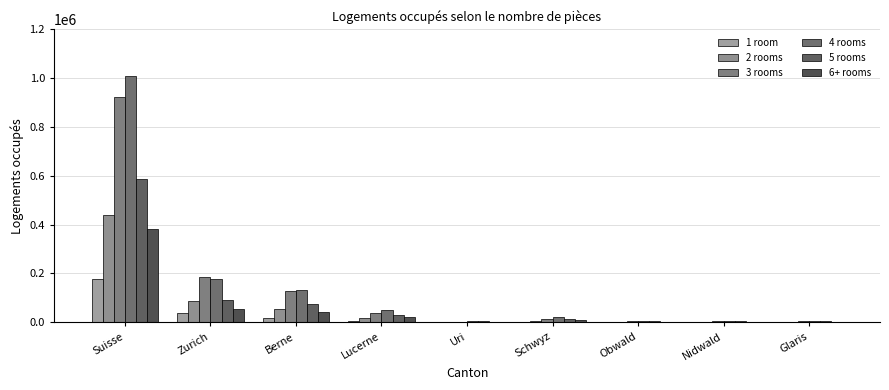

What is the difference between the maximum and minimum values in the 3 rooms series?

920035